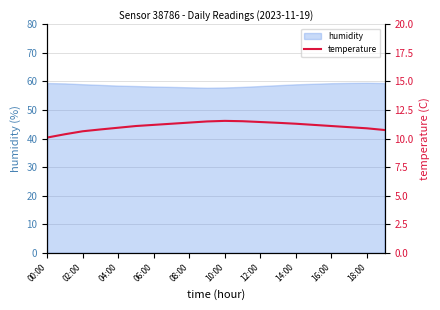

Is it true that humidity equals 12.2 at 12:00?

False